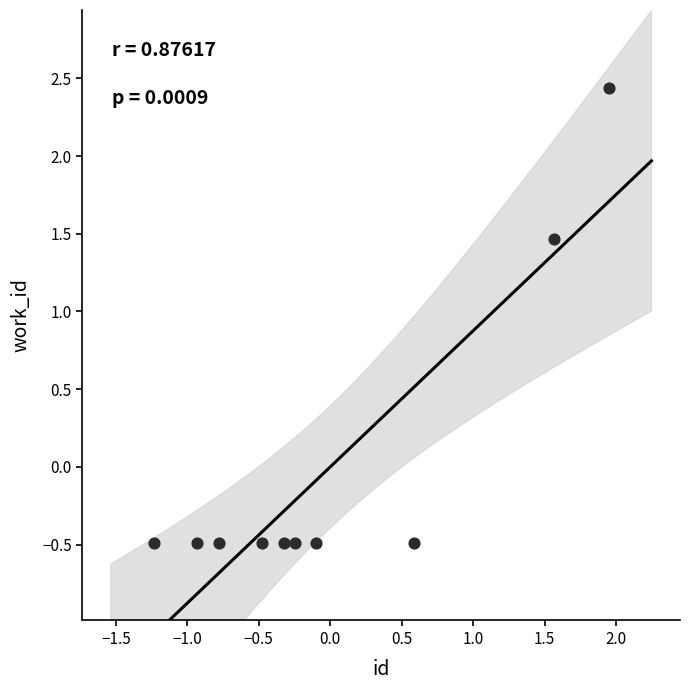

What is the range of Y values (max minus min)?

2.9